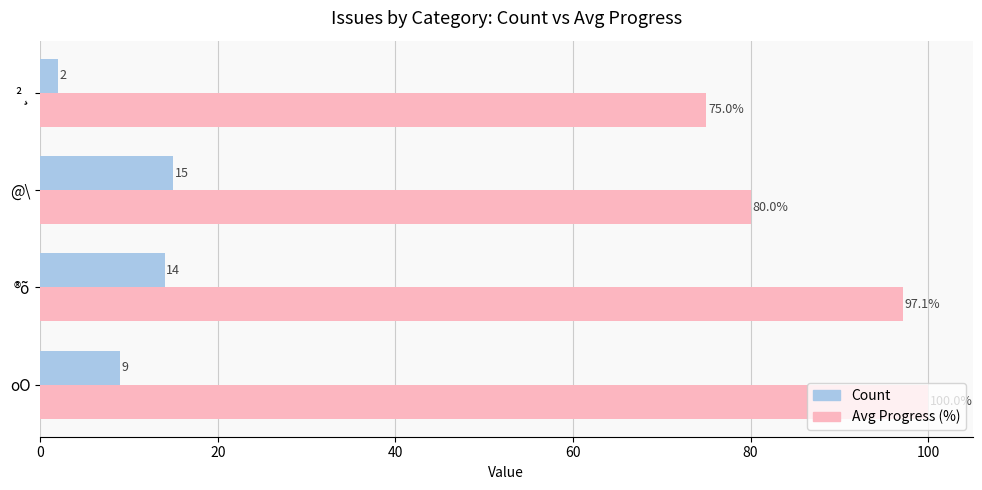

What are all the series names shown in the legend?

Count, Avg Progress (%)